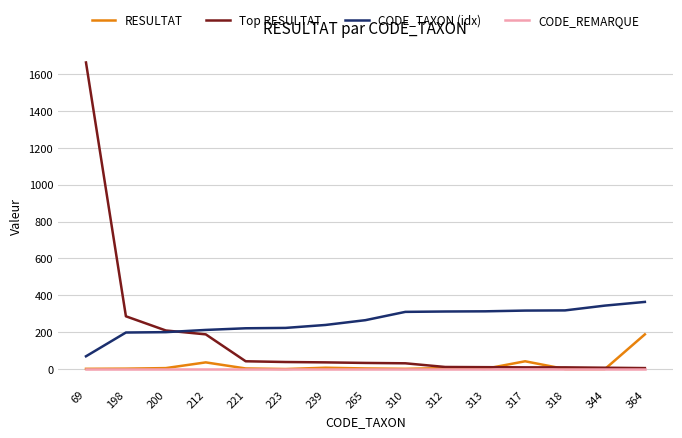

Between 344 and 364, which series saw the biggest shift?

RESULTAT